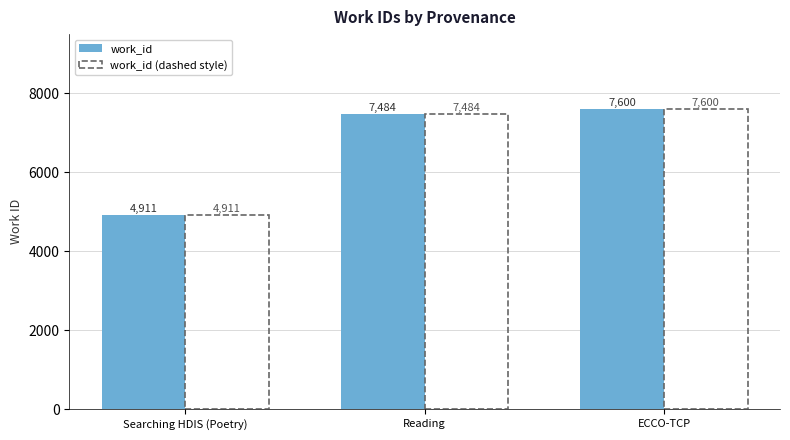

What is the difference between the maximum and minimum values in the work_id (dashed style) series?

2689